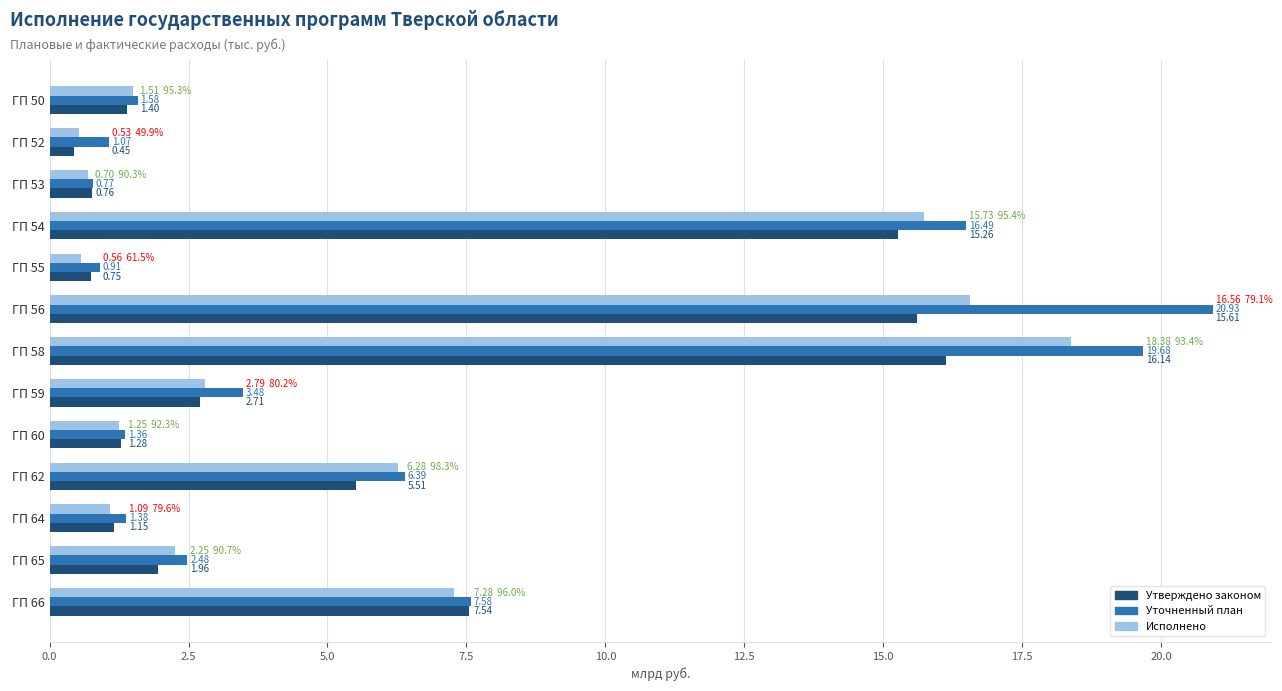

What is the sum of all Утверждено законом values?

70.5